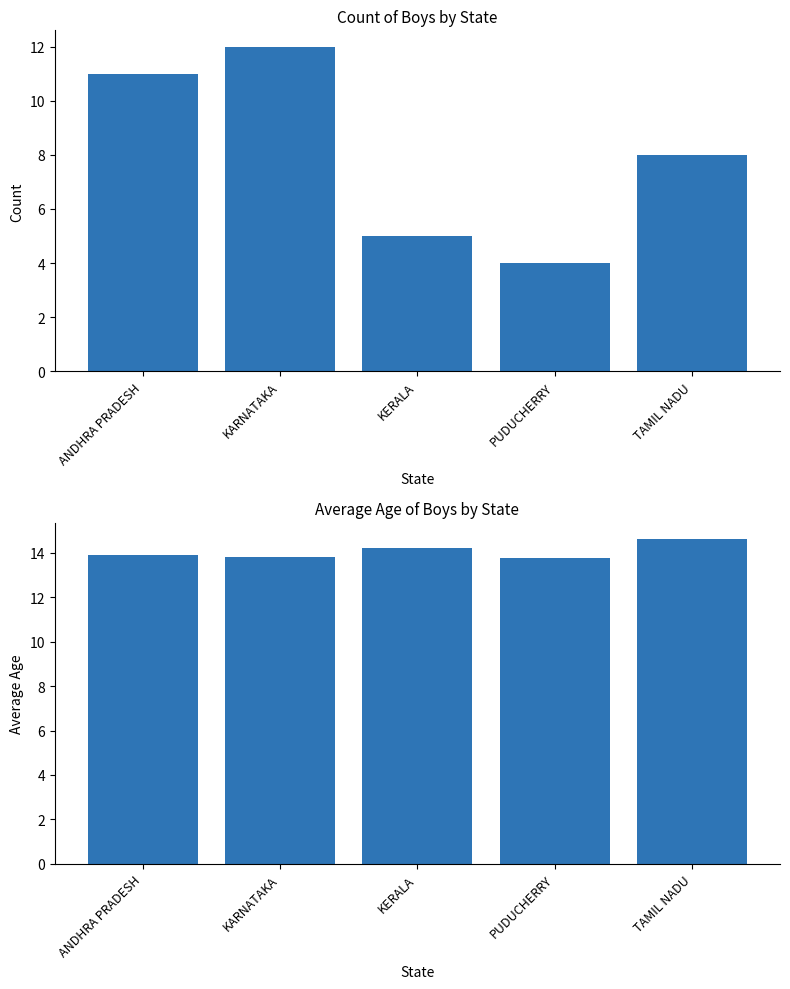

Reading left to right, list all the values displayed in this chart.

Count: ANDHRA PRADESH=11.0	KARNATAKA=12.0	KERALA=5.0	PUDUCHERRY=4.0	TAMIL NADU=8.0
Avg Age: ANDHRA PRADESH=13.9	KARNATAKA=13.8	KERALA=14.2	PUDUCHERRY=13.8	TAMIL NADU=14.6